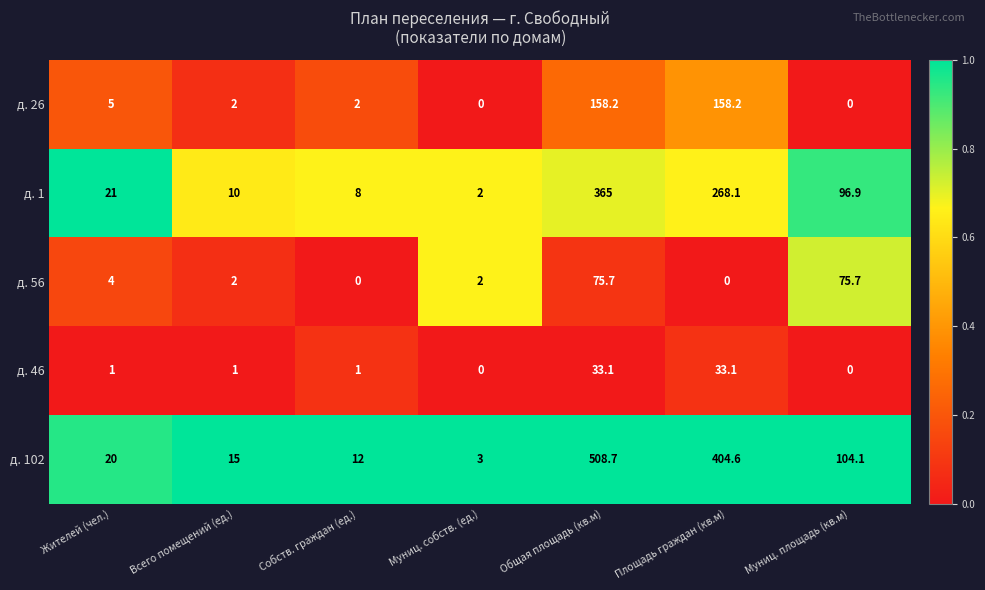

At which label does д. 1 reach its peak?

Общая площадь (кв.м)